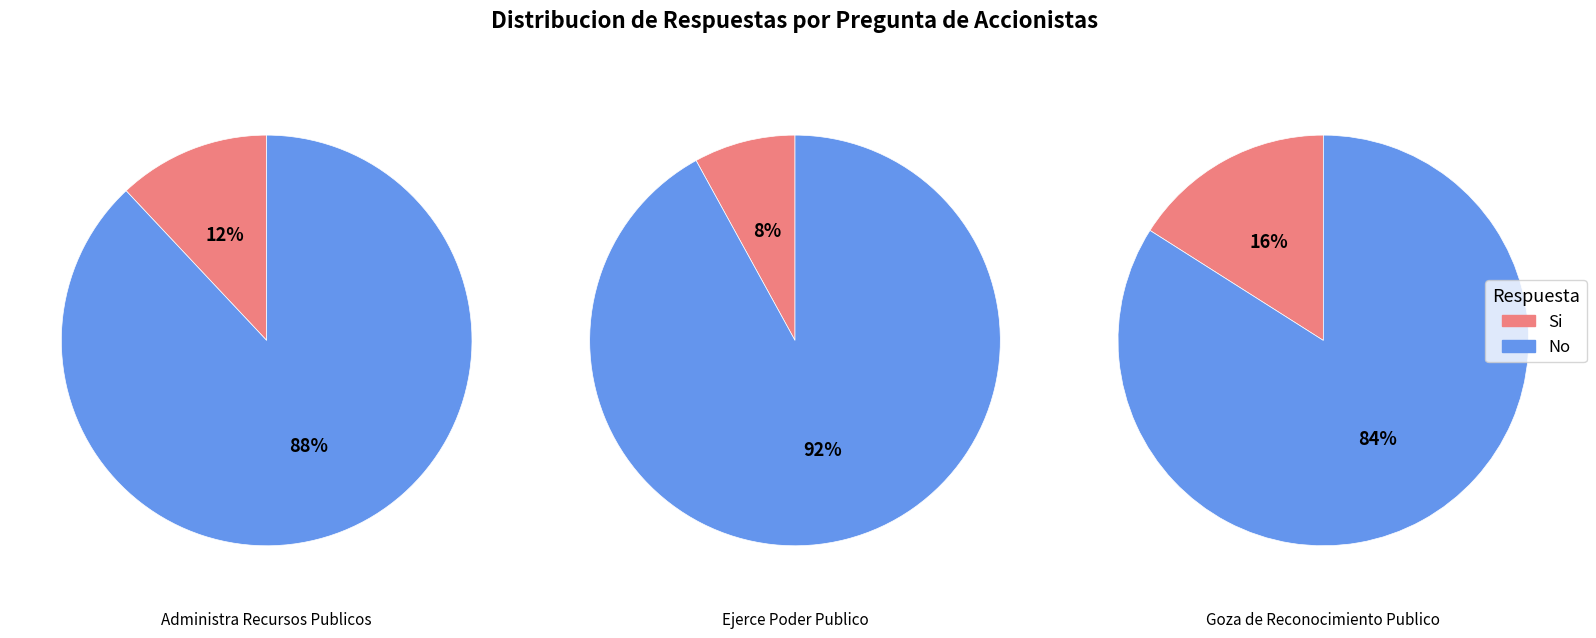

The 2 slice represents 59% of the pie. True or false?

False